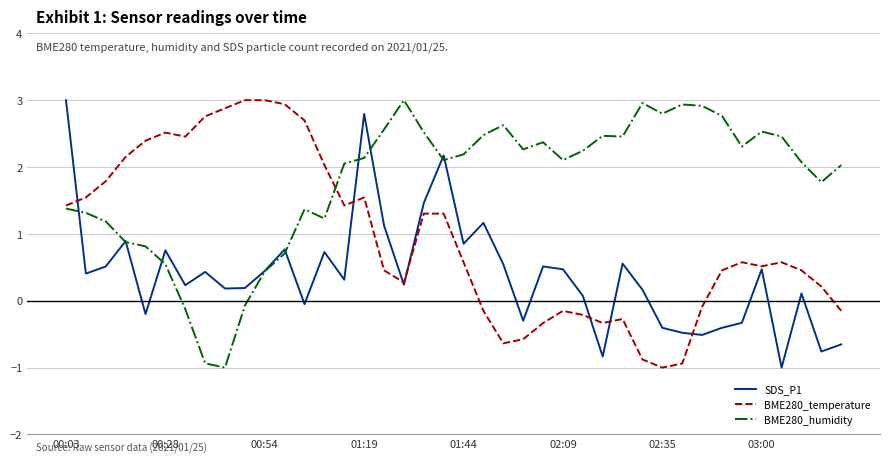

How many values in the BME280_temperature series exceed 0?

27